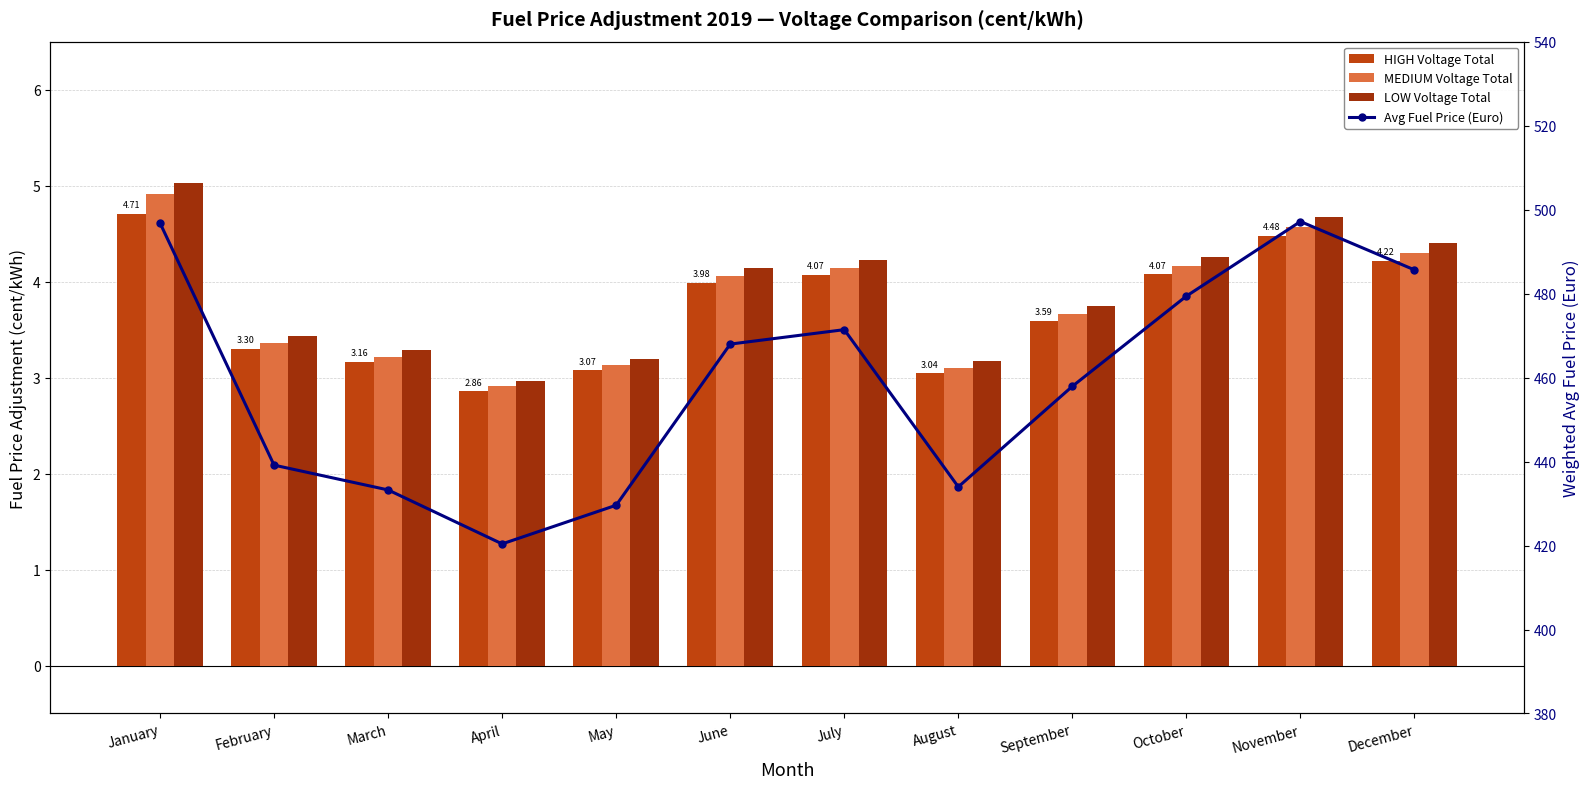

Reading right to left, list all the values displayed in this chart.

HIGH Voltage Total: December=4.2	November=4.5	October=4.1	September=3.6	August=3.0	July=4.1	June=4.0	May=3.1	April=2.9	March=3.2	February=3.3	January=4.7
MEDIUM Voltage Total: December=4.3	November=4.6	October=4.2	September=3.7	August=3.1	July=4.1	June=4.1	May=3.1	April=2.9	March=3.2	February=3.4	January=4.9
LOW Voltage Total: December=4.4	November=4.7	October=4.3	September=3.7	August=3.2	July=4.2	June=4.1	May=3.2	April=3.0	March=3.3	February=3.4	January=5.0
Avg Fuel Price (Euro): December=485.6	November=497.2	October=479.4	September=457.9	August=434.0	July=471.4	June=468.0	May=429.6	April=420.4	March=433.2	February=439.1	January=496.8